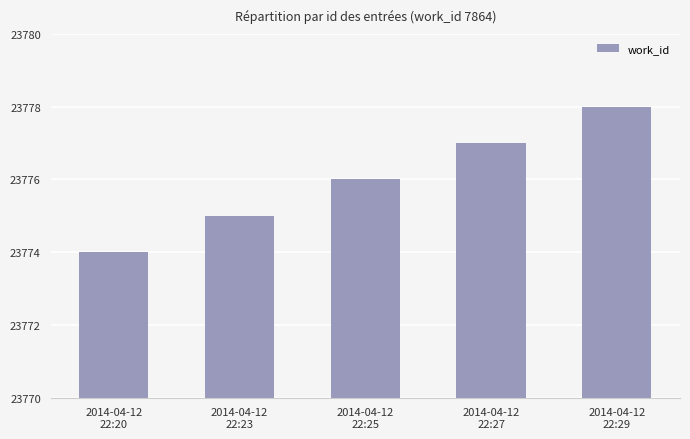

Approximately how many times larger is the value at 2014-04-12
22:29 compared to 2014-04-12
22:20?

1.0